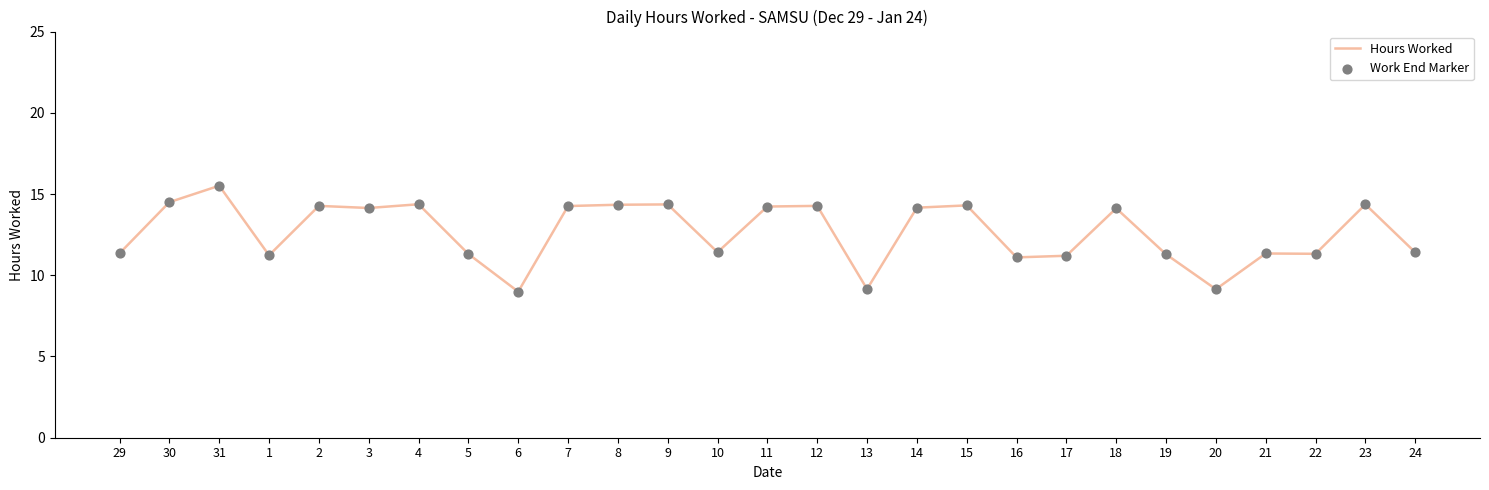

What is the ratio of the value at 29 to the value at 3?

0.8